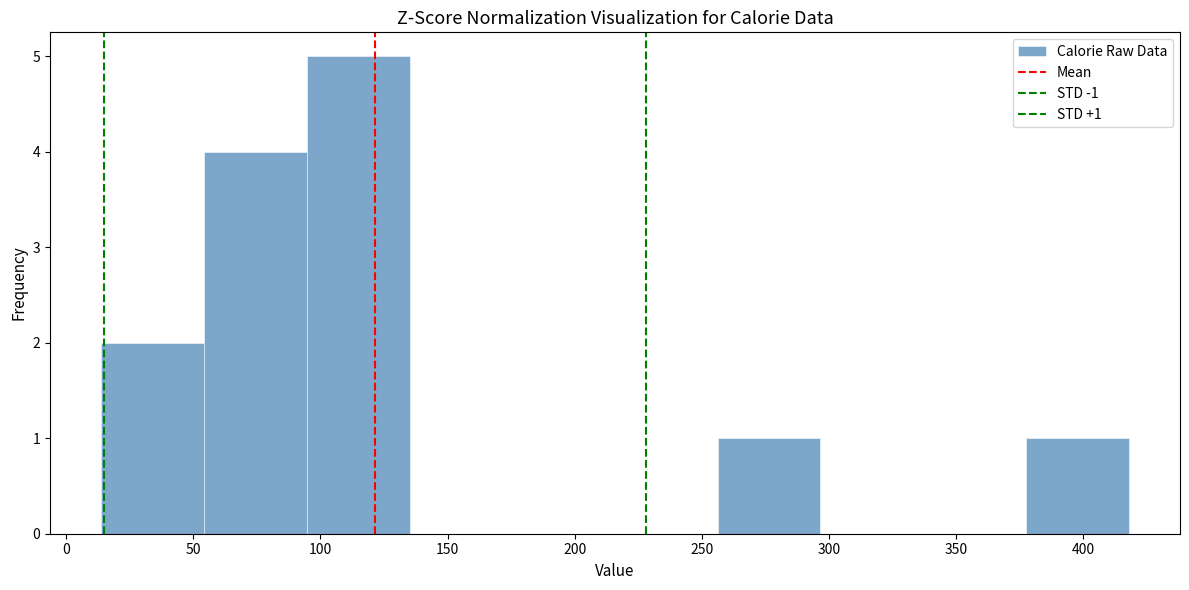

Which range on the x-axis has the tallest bar?

95 to 135